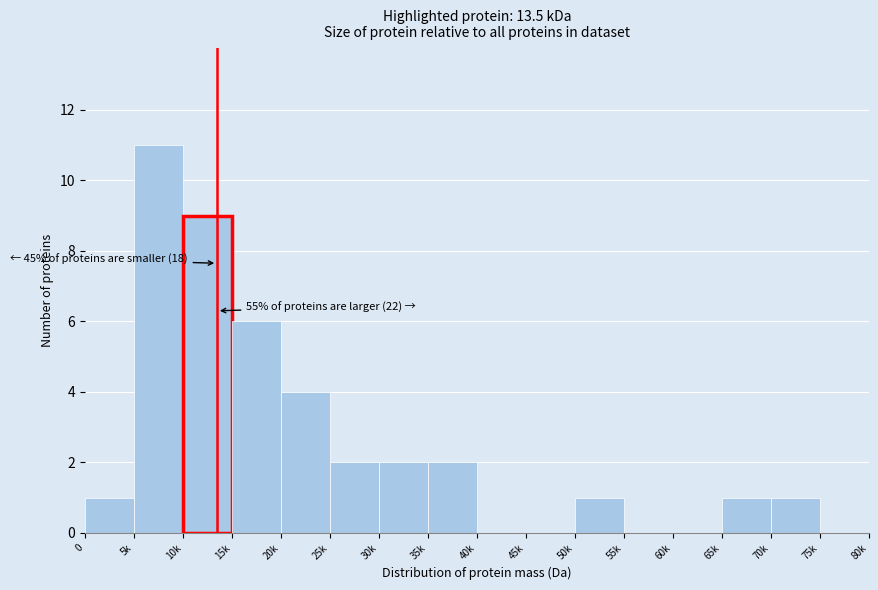

Reading left to right, extract all data points from this chart.

0=1	5k=11	10k=9	15k=6	20k=4	25k=2	30k=2	35k=2	40k=0	45k=0	50k=1	55k=0	60k=0	65k=1	70k=1	75k=0